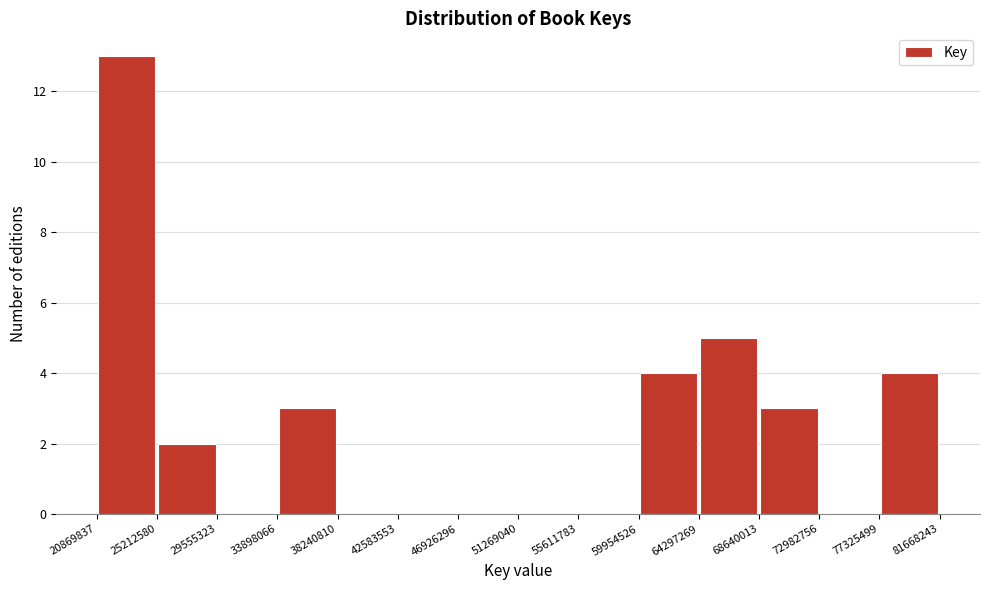

Reading left to right, list every bar in this chart as the range it spans on the x-axis followed by its height. The values are not printed on the chart, so give them approximately, as read against the axis.

20869837 to 25212580: 13
25212580 to 29555323: 2
29555323 to 33898066: 0
33898066 to 38240810: 3
38240810 to 42583553: 0
42583553 to 46926296: 0
46926296 to 51269040: 0
51269040 to 55611783: 0
55611783 to 59954526: 0
59954526 to 64297269: 4
64297269 to 68640013: 5
68640013 to 72982756: 3
72982756 to 77325499: 0
77325499 to 81668243: 4